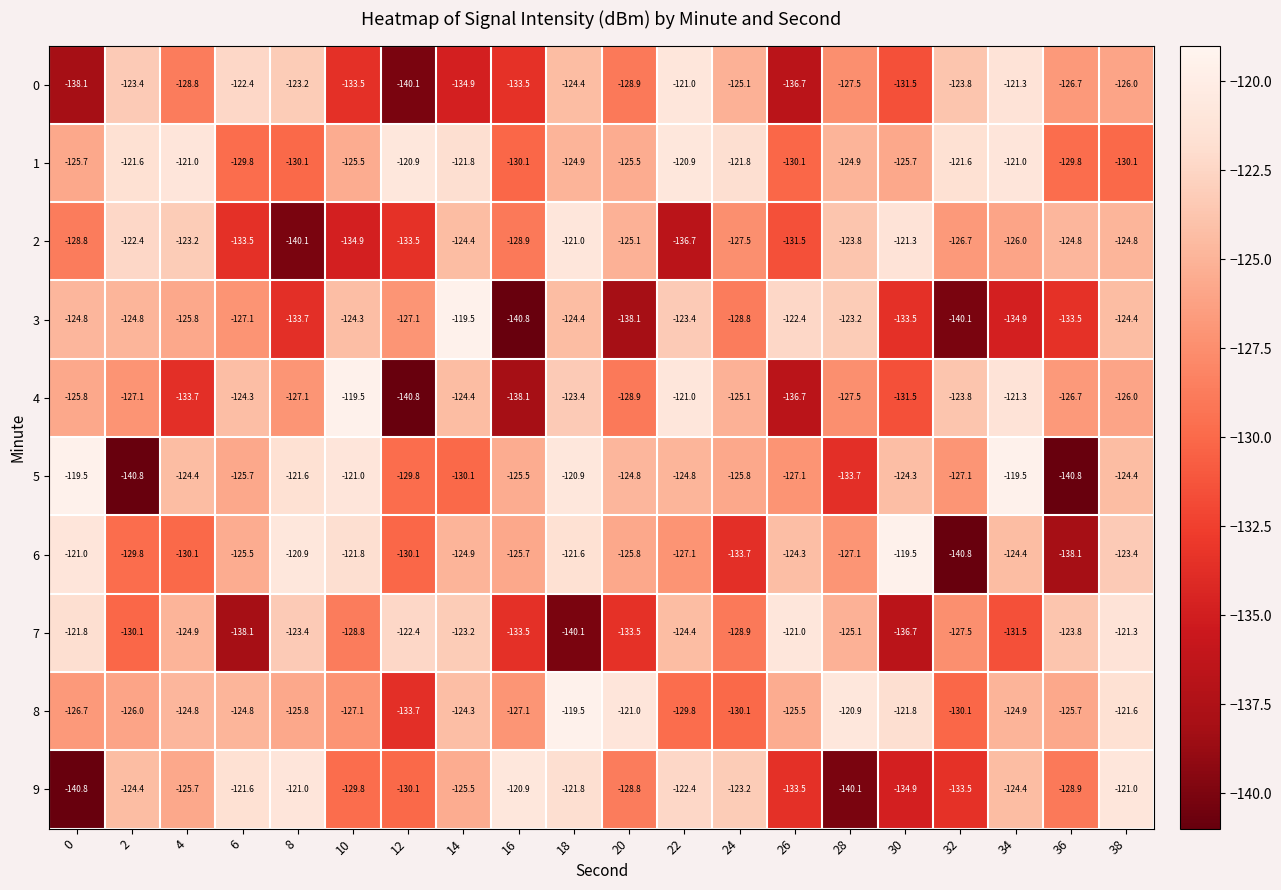

What is the maximum value for 5?

-119.5